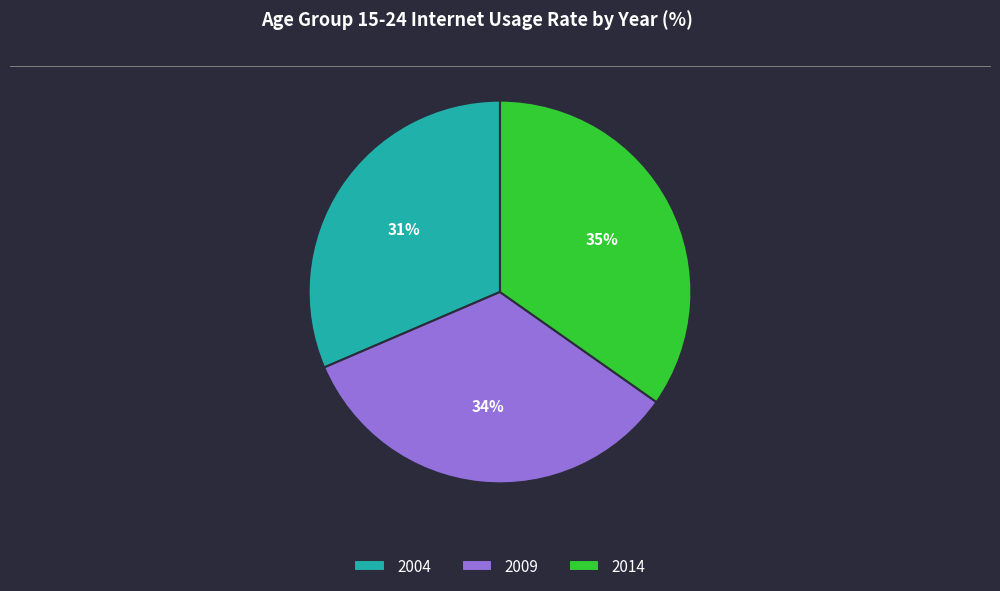

The 2009 slice represents 27% of the pie. True or false?

False